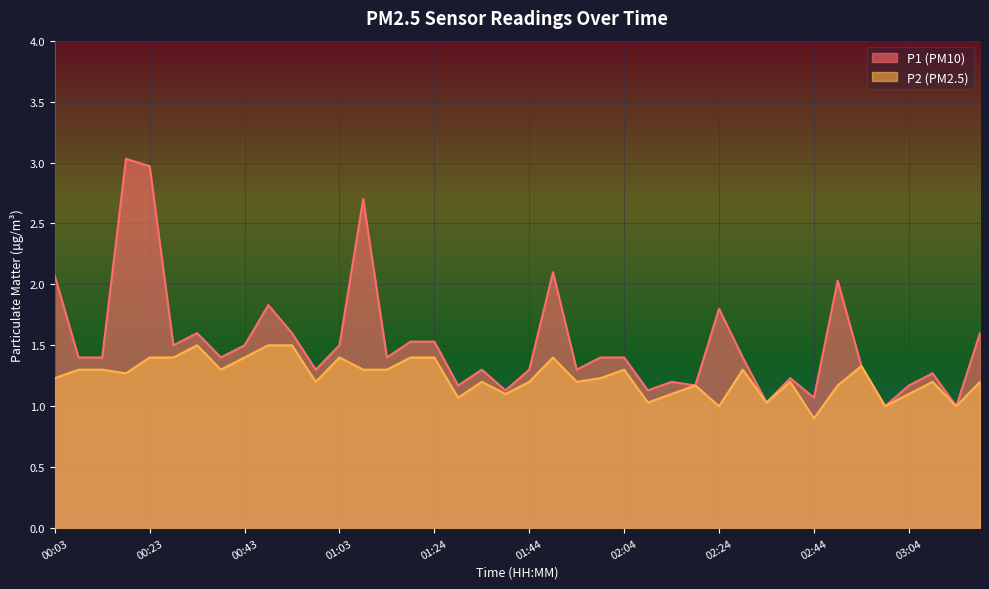

Which category has the highest value across all series?

00:18